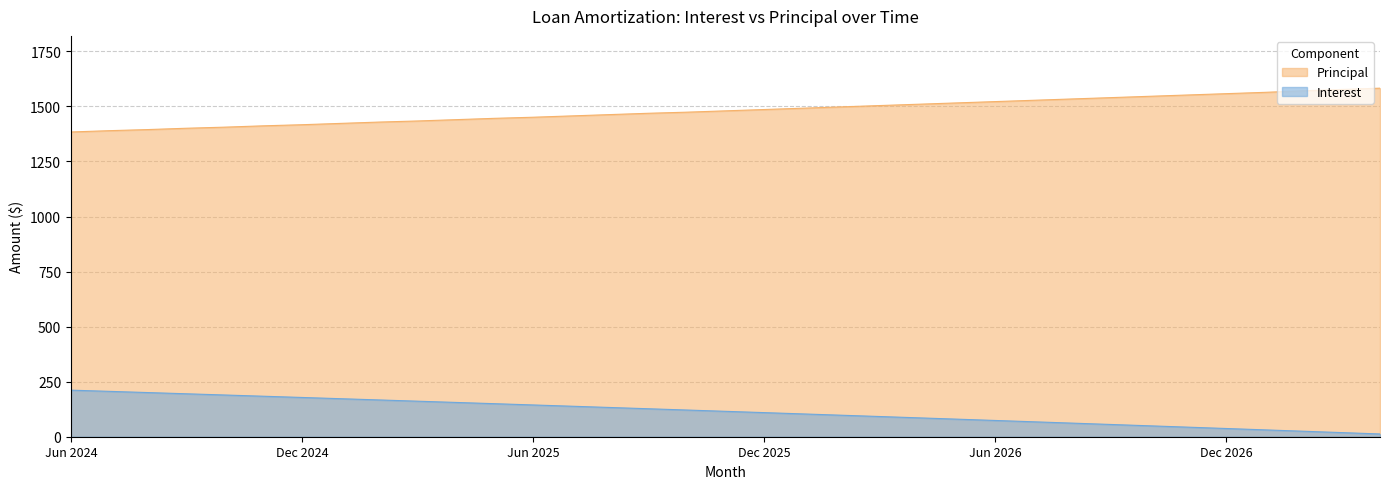

Which has a higher value, Sep 2026 or Jul 2024?

Jul 2024